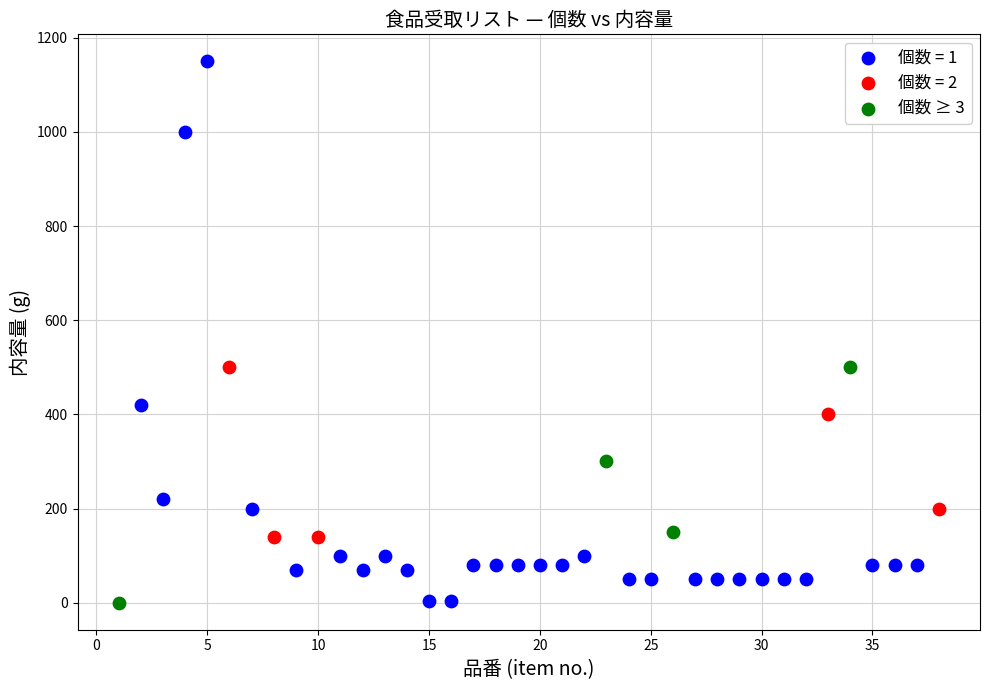

Which series has the widest spread of Y values?

個数 = 1